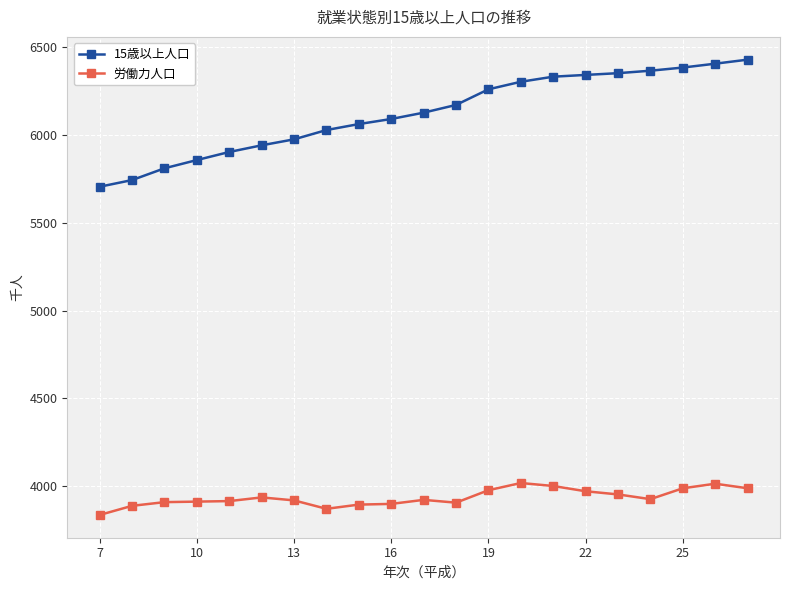

What is the value of the 労働力人口 point at the 13th from the left?

3977